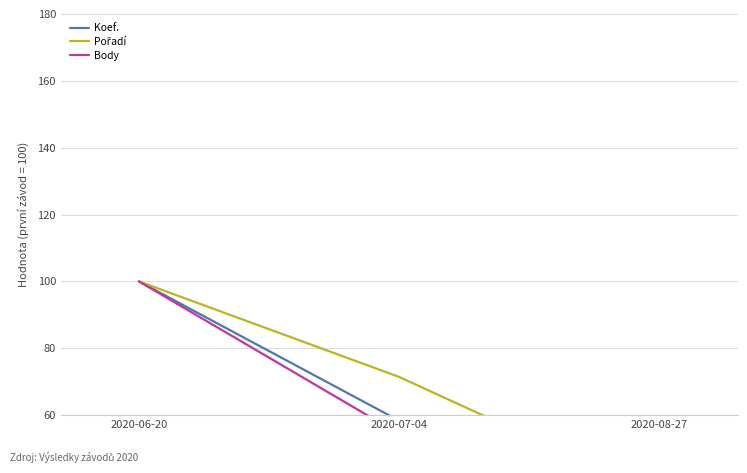

What is the maximum value for Pořadí?

100.0